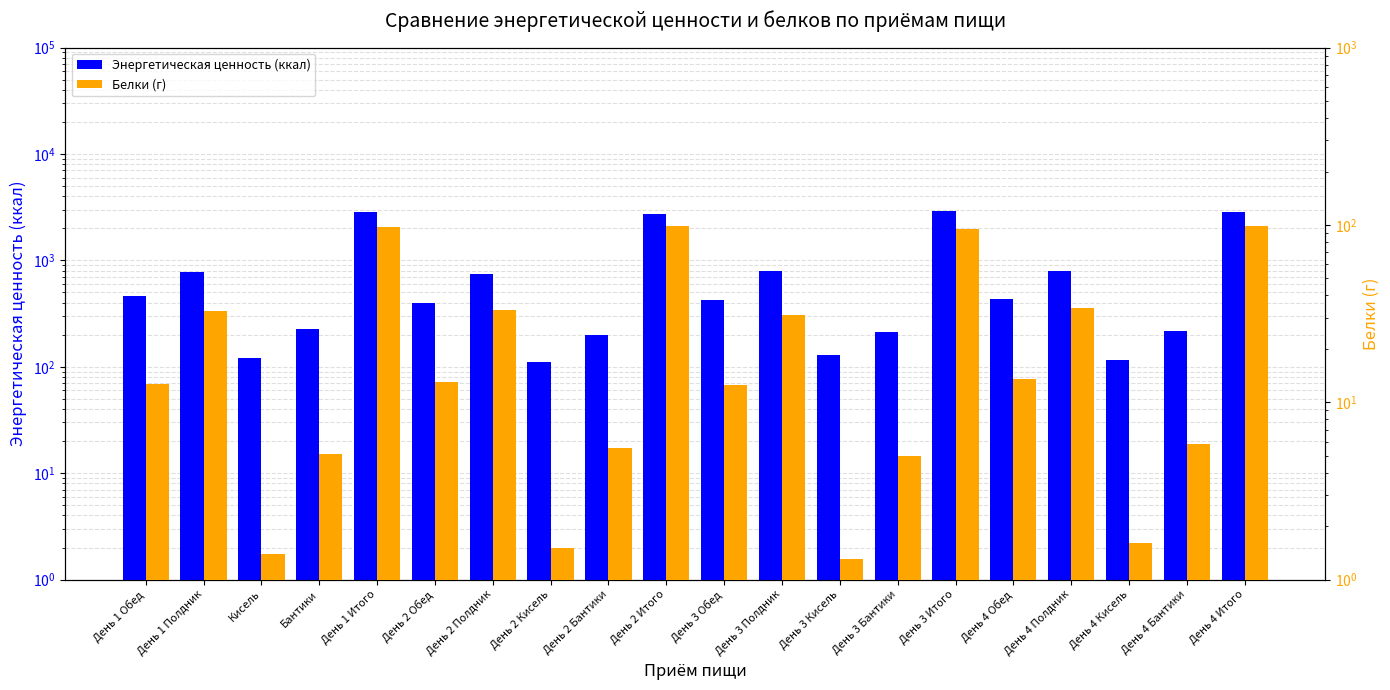

Between День 4 Обед and День 2 Кисель, which is larger?

День 4 Обед